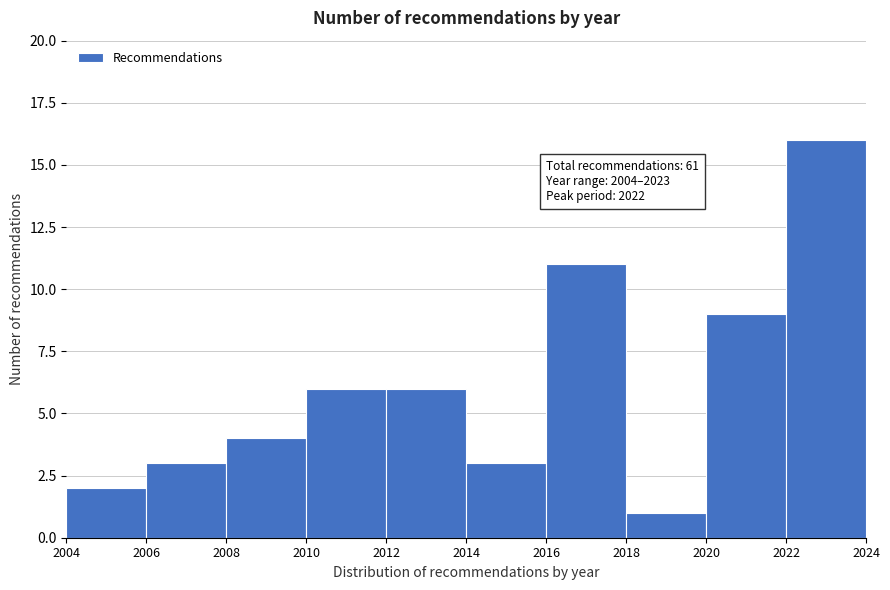

Over which range of the x-axis is the bar tallest?

2022 to 2024